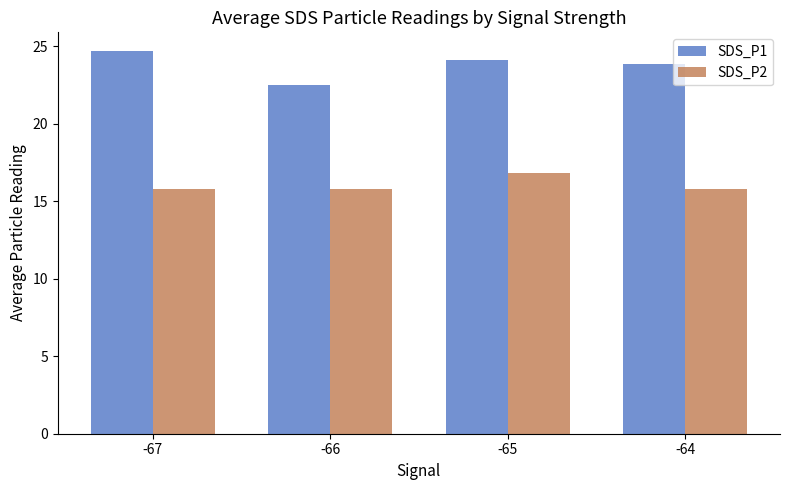

The SDS_P2 series shows 24.4 at -67. True or false?

False